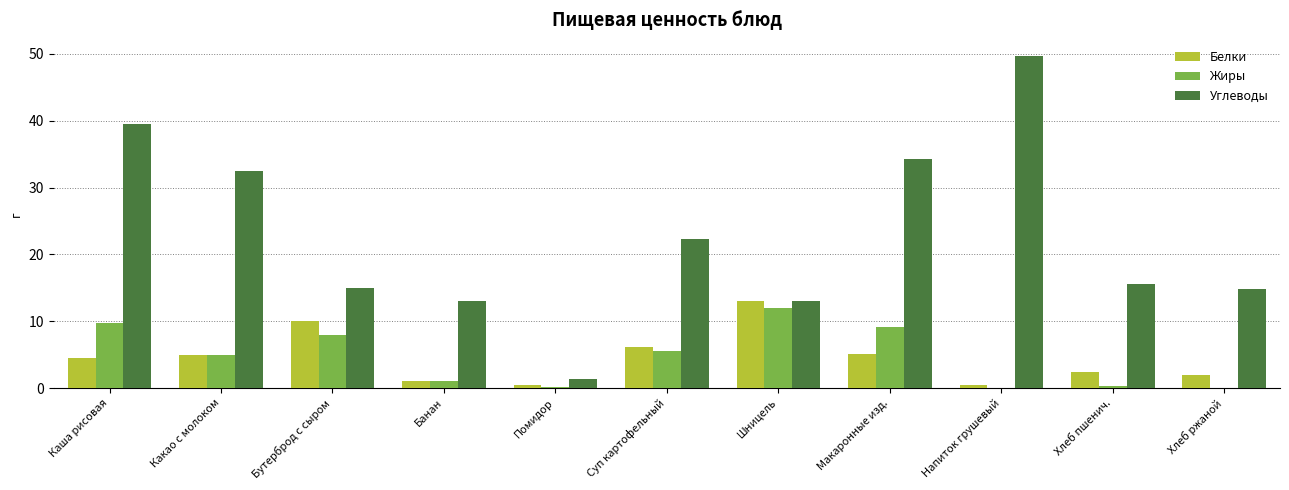

True or false: Углеводы has a value of 9.8 at Хлеб пшенич..

False